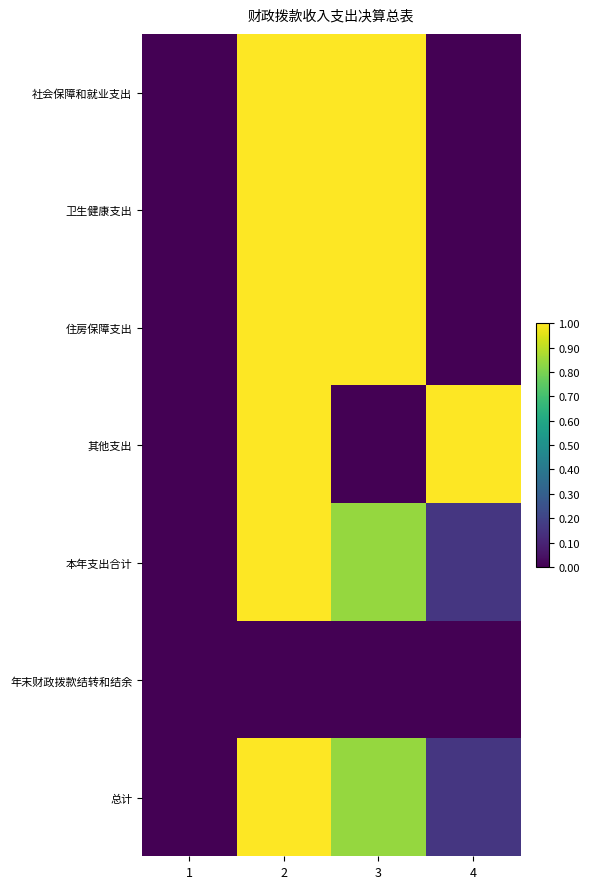

What is the total value across all series at 2?

6.0